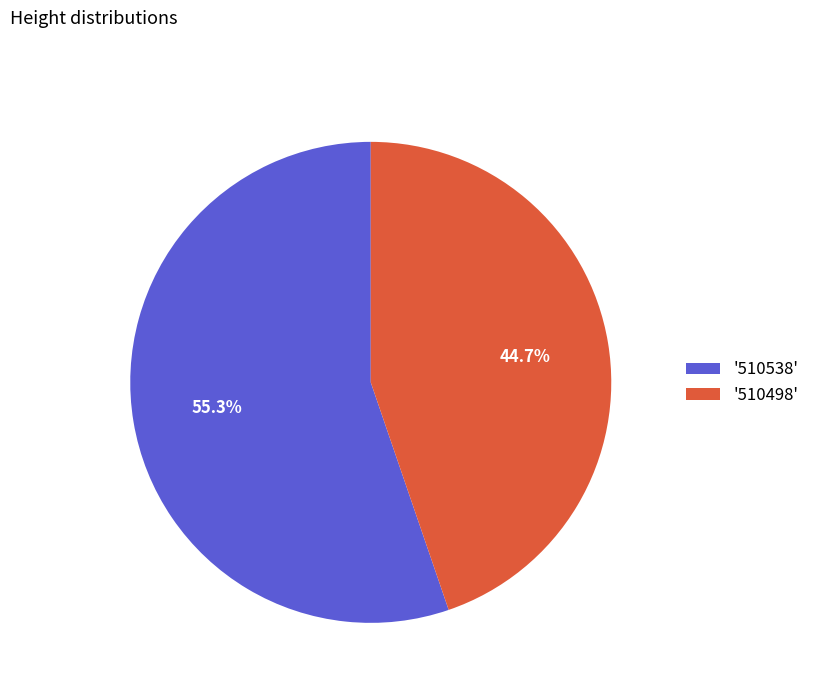

Which slice is the smallest?

'510498'